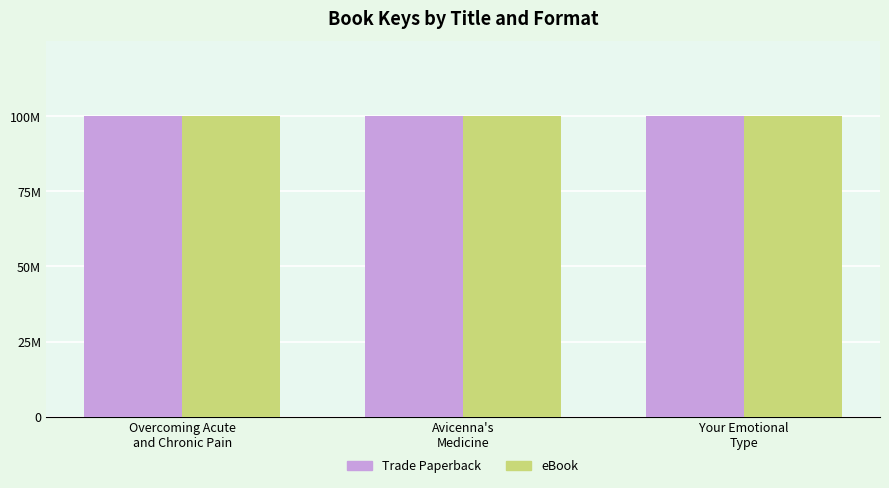

Between Overcoming Acute
and Chronic Pain and Avicenna's
Medicine, which series saw the biggest shift?

Trade Paperback